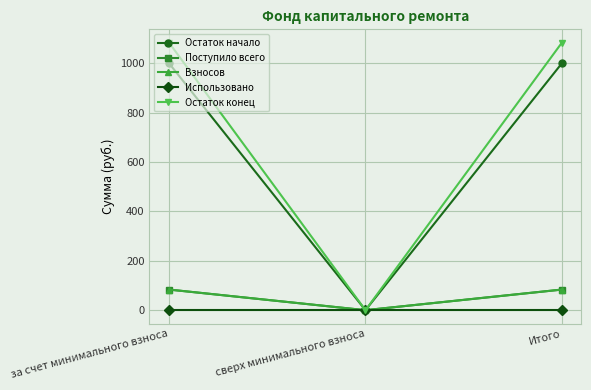

Where does the Поступило всего series first go above 83?

за счет минимального взноса